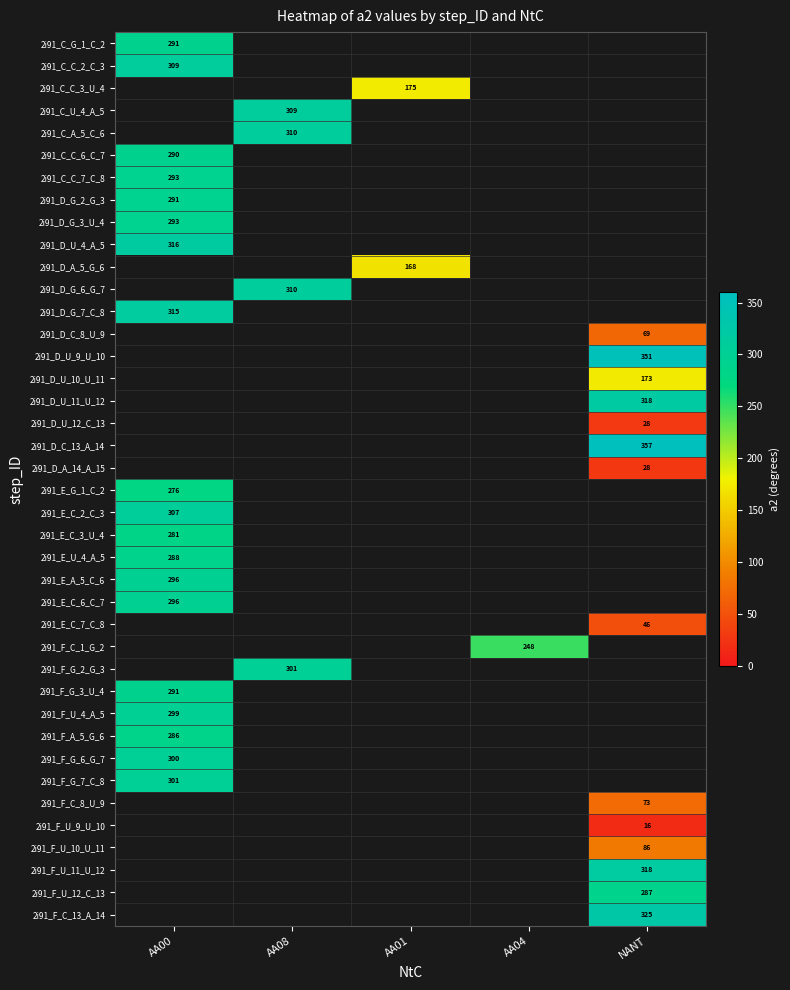

The 2i91_D_U_4_A_5 series shows 316.0 at AA00. True or false?

True